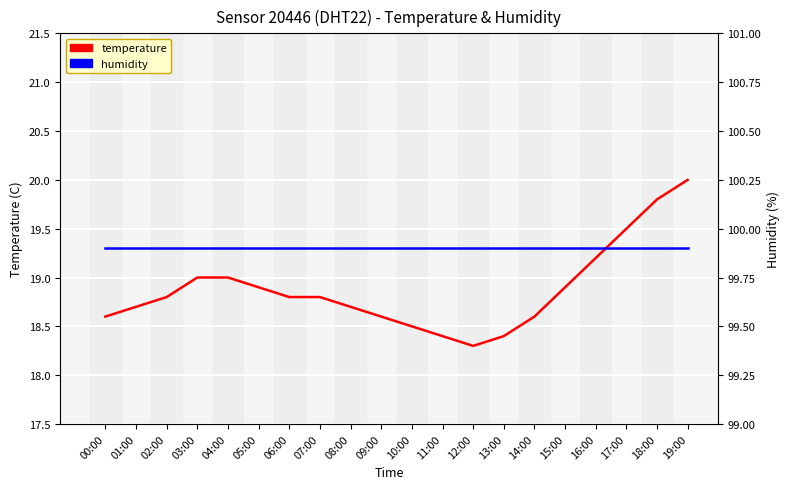

Which has a higher value, 10:00 or 18:00?

18:00